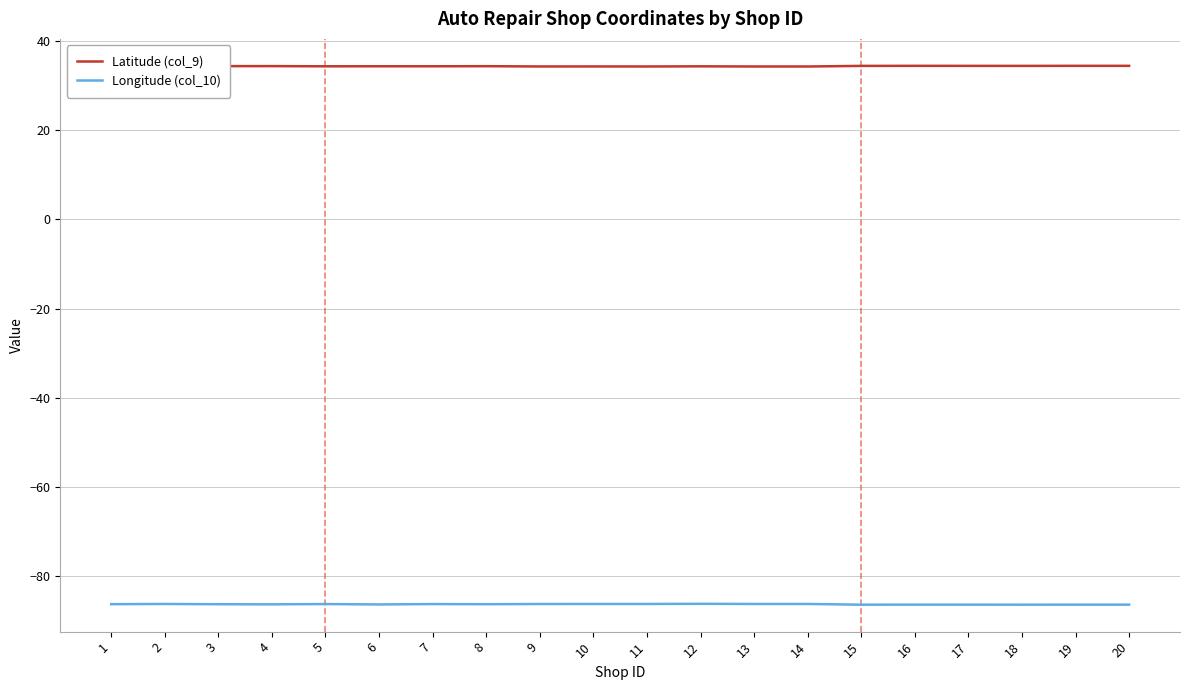

The Latitude (col_9) series shows 15.7 at 6. True or false?

False